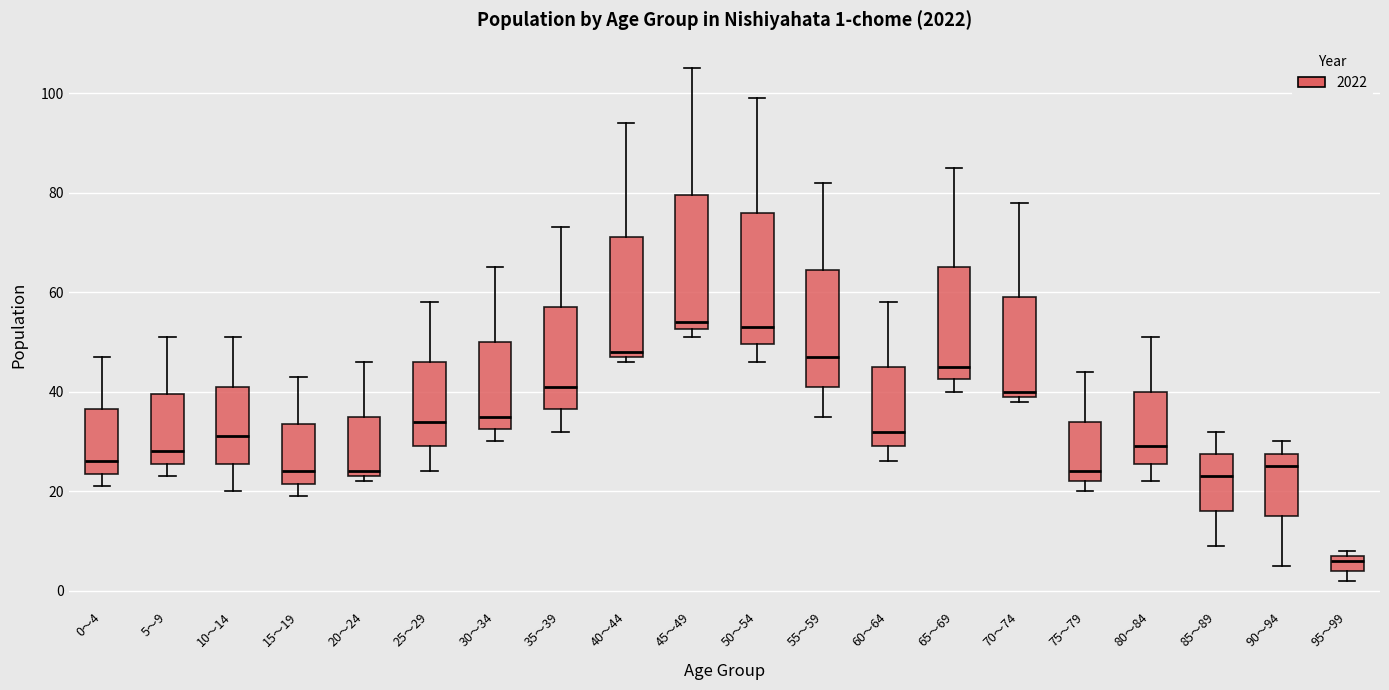

Which box's median line is the lowest?

95～99